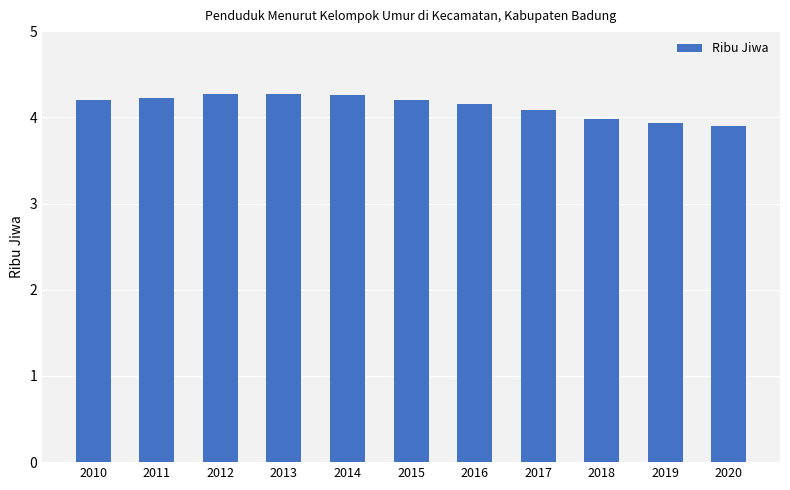

Where is the data nearest to the value 4?

2018